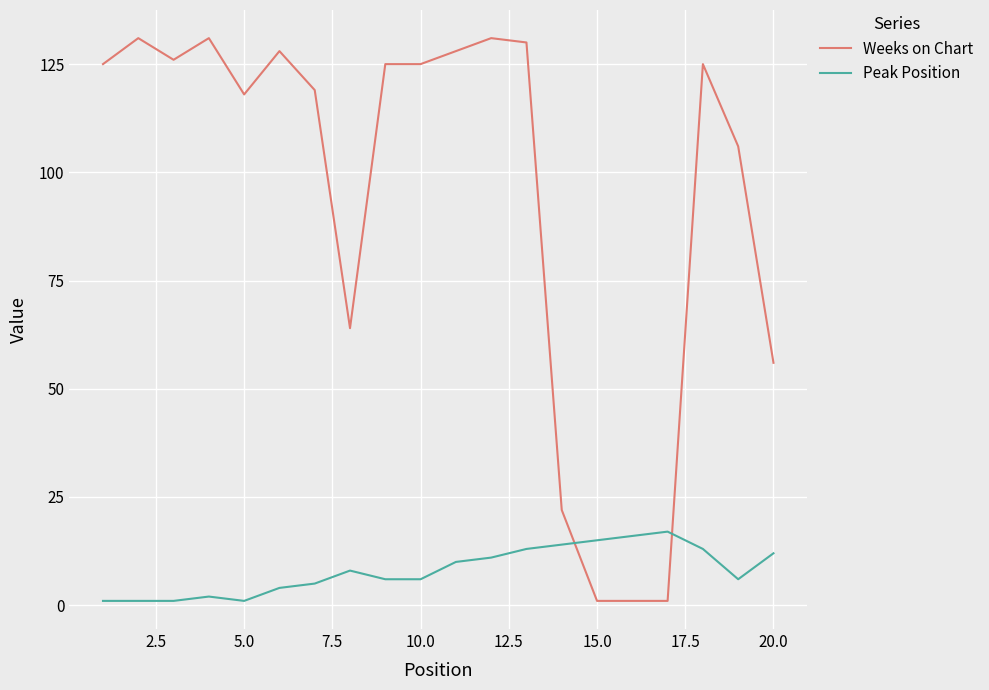

What is the maximum value shown in the chart?

131